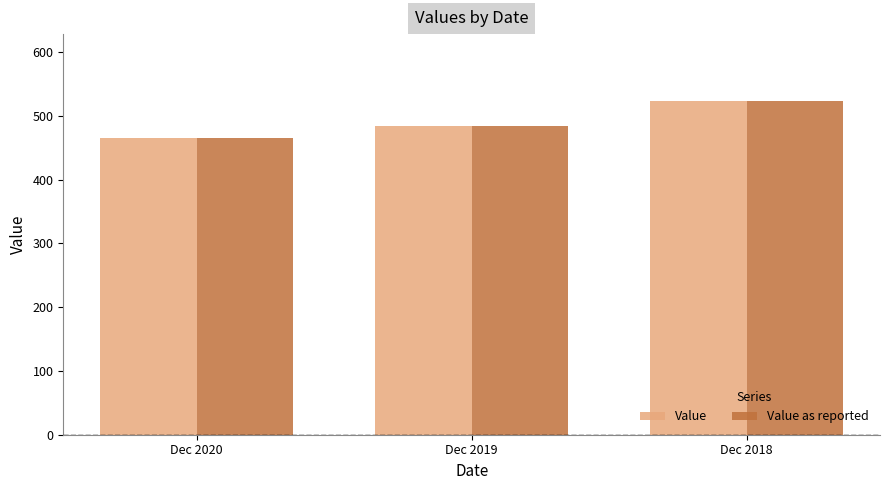

What is the sum of all Value values?

1472.5